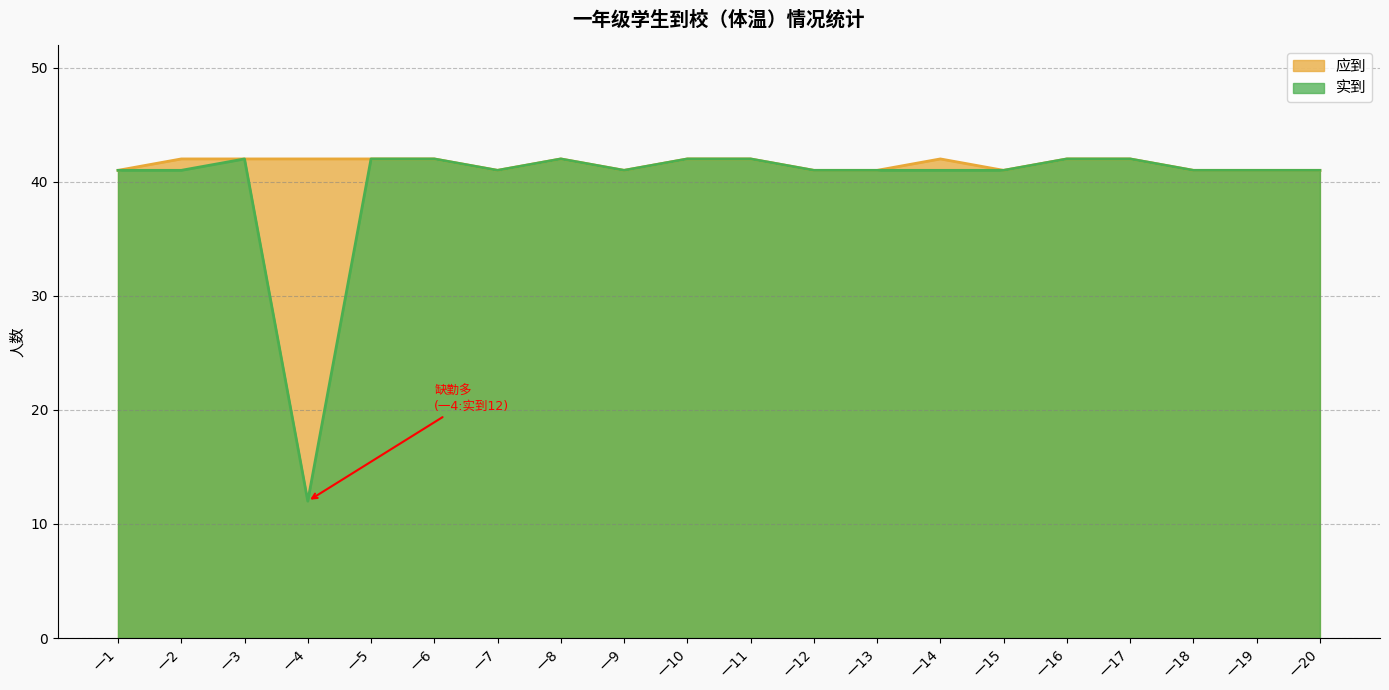

Between 一7 and 一10, which is larger?

一10